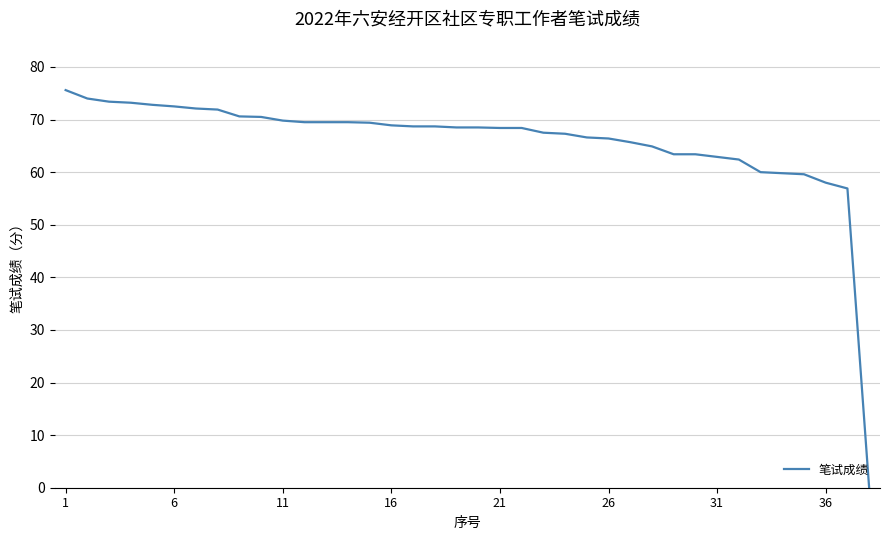

What is the maximum value shown in the chart?

75.6